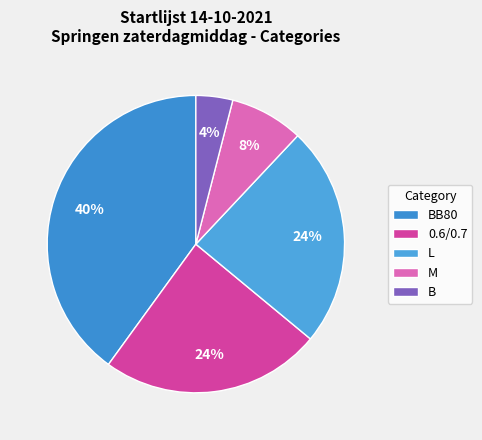

Count the number of slices in the pie.

5